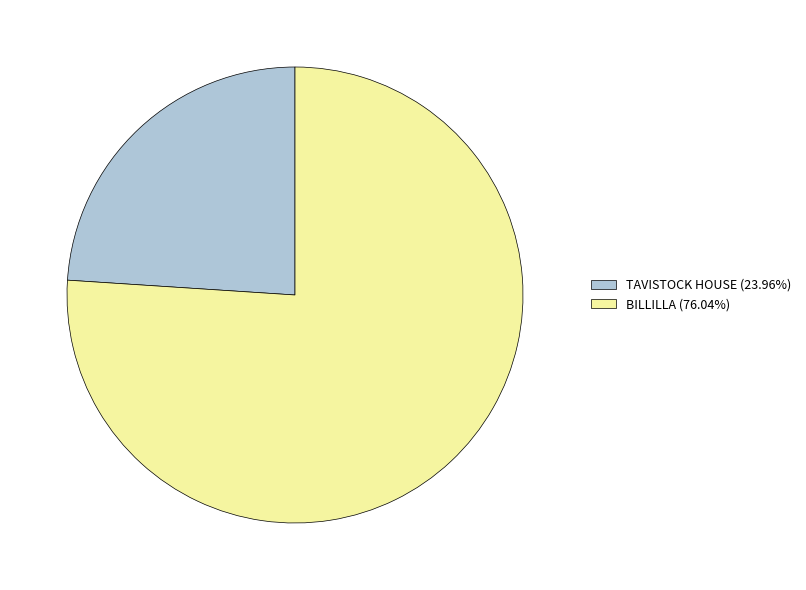

How many slices are in this pie chart?

2